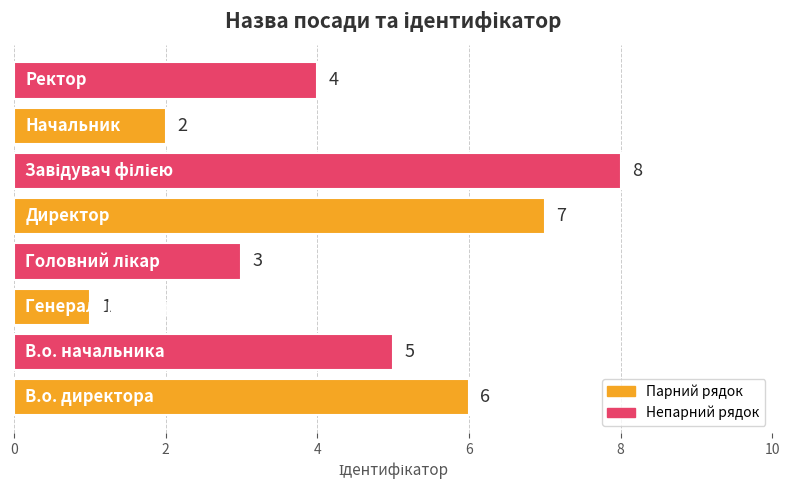

What is the greatest value displayed?

8